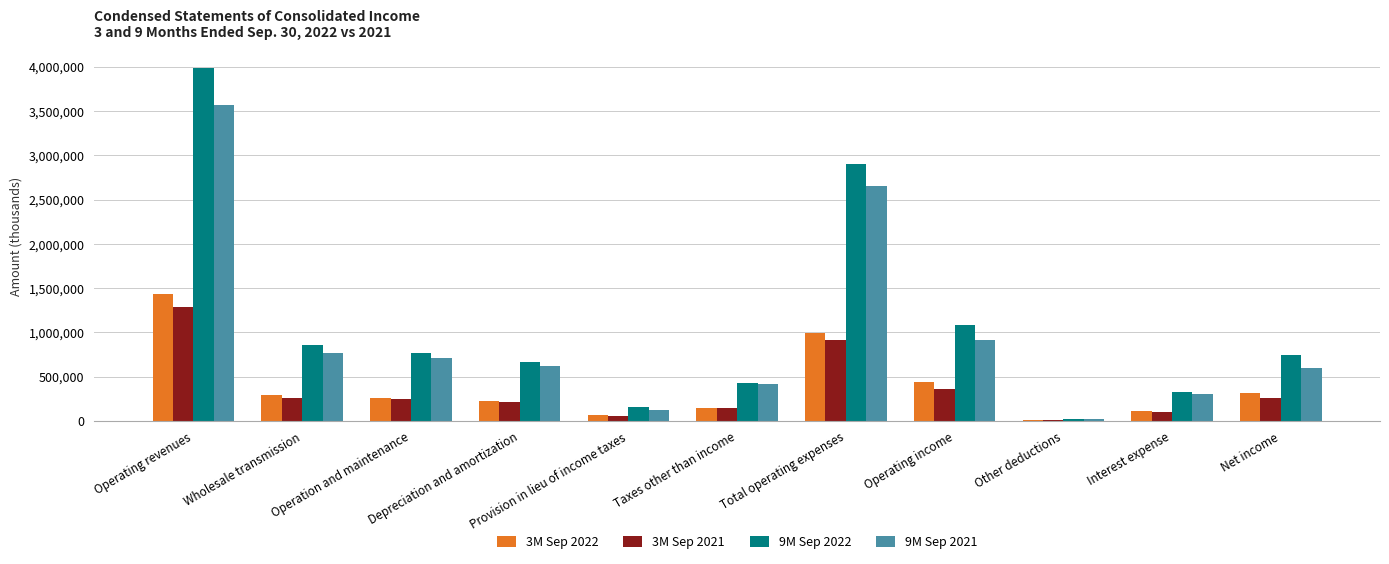

How many groups of bars are there?

11